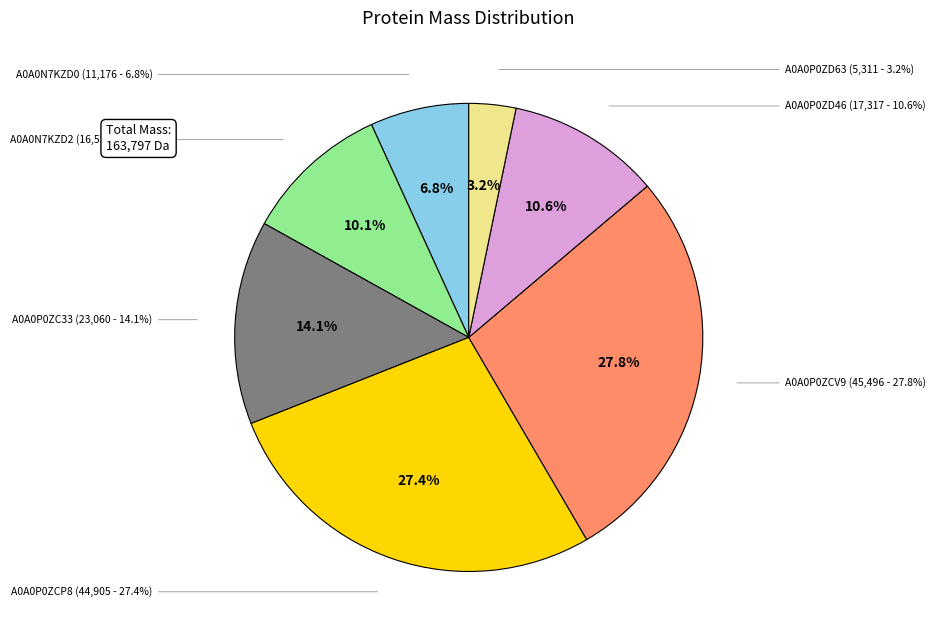

What is the smallest slice in the pie chart?

A0A0P0ZD63